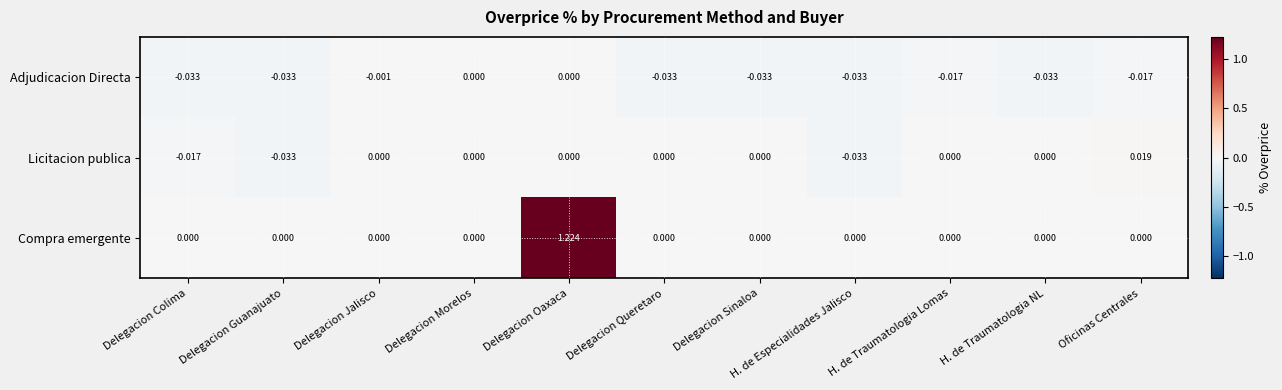

Rank the series by their maximum value, from lowest to highest.

Adjudicacion Directa, Licitacion publica, Compra emergente